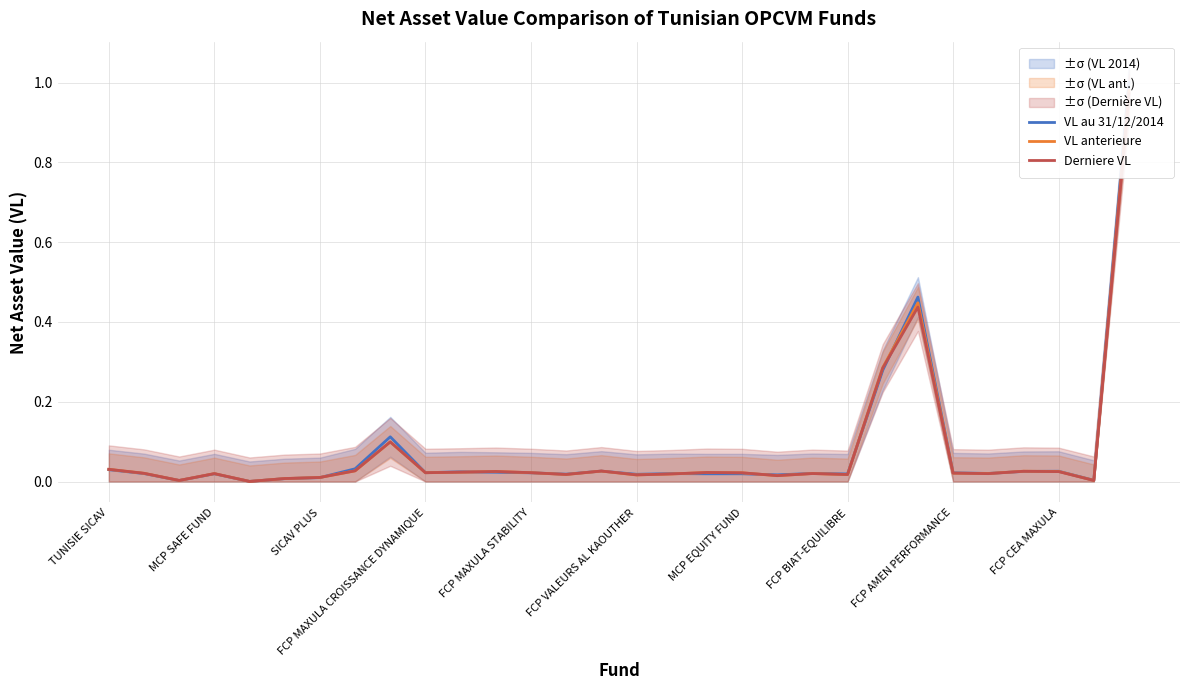

Reading left to right, list all the values displayed in this chart.

VL au 31/12/2014: 0.0	0.0	0.0	0.0	0.0	0.0	0.0	0.0	0.1	0.0	0.0	0.0	0.0	0.0	0.0	0.0	0.0	0.0	0.0	0.0	0.0	0.0	0.3	0.5	0.0	0.0	0.0	0.0	0.0	1.0
VL anterieure: 0.0	0.0	0.0	0.0	0.0	0.0	0.0	0.0	0.1	0.0	0.0	0.0	0.0	0.0	0.0	0.0	0.0	0.0	0.0	0.0	0.0	0.0	0.3	0.4	0.0	0.0	0.0	0.0	0.0	1.0
Derniere VL: 0.0	0.0	0.0	0.0	0.0	0.0	0.0	0.0	0.1	0.0	0.0	0.0	0.0	0.0	0.0	0.0	0.0	0.0	0.0	0.0	0.0	0.0	0.3	0.4	0.0	0.0	0.0	0.0	0.0	1.0